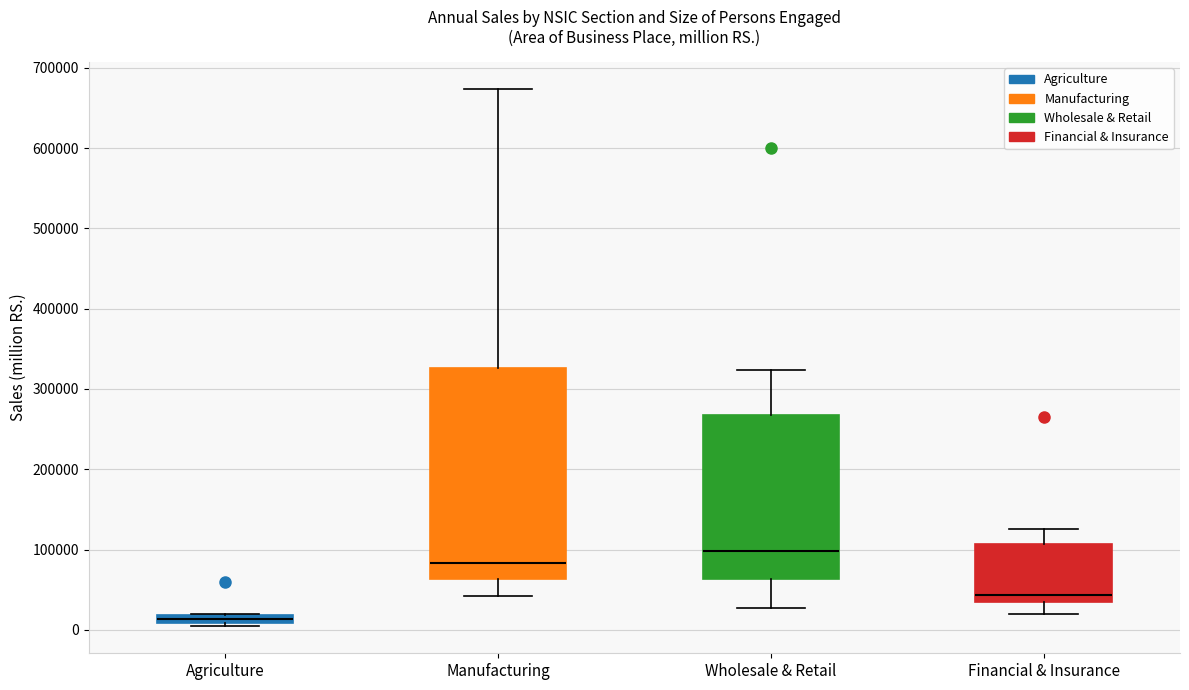

Where does the lower whisker of the box for Financial & Insurance end on the y-axis? The values are not printed on the chart, so give them approximately, as read against the axis.

20000